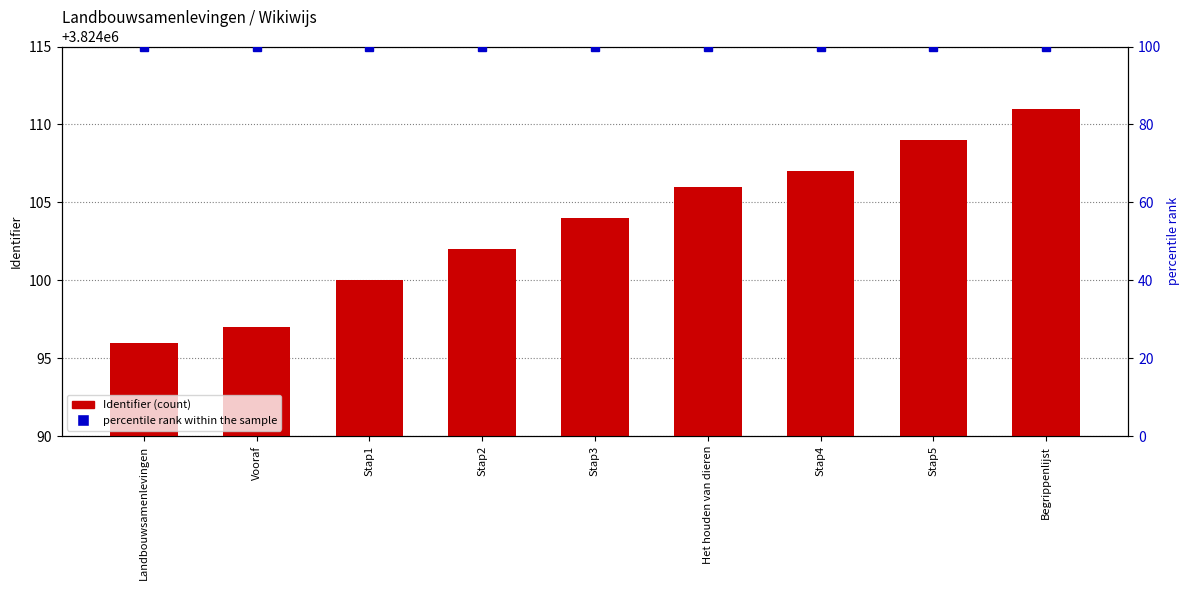

The value of percentile rank within the sample at Landbouwsamenlevingen is 100. True or false?

True